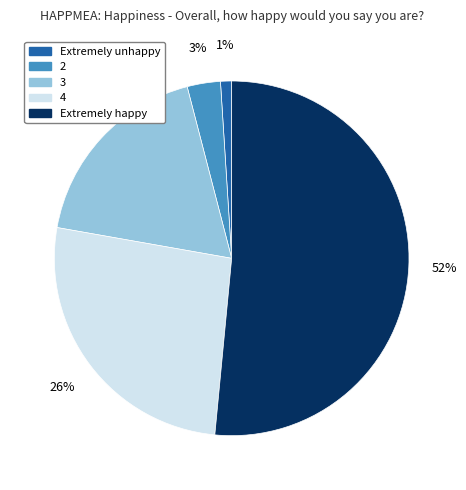

How many segments does this pie chart have?

5